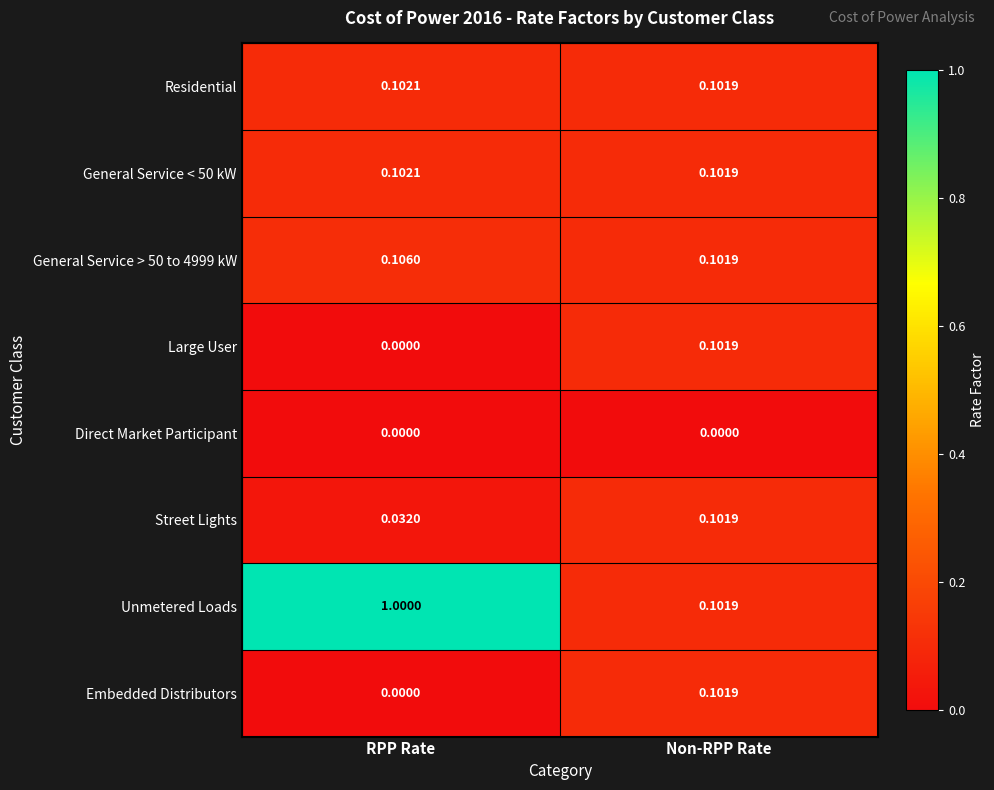

Which series has the largest total across all categories?

Unmetered Loads